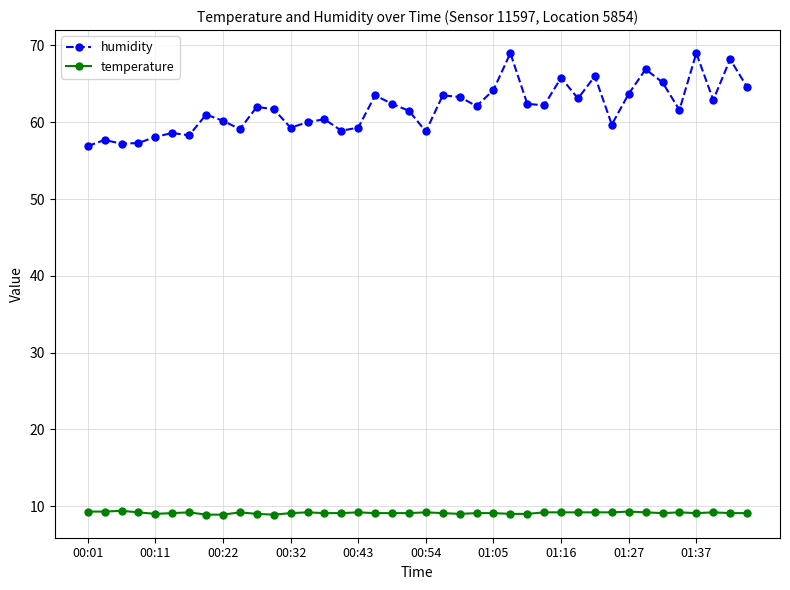

At how many categories does at least one series exceed 30?

40